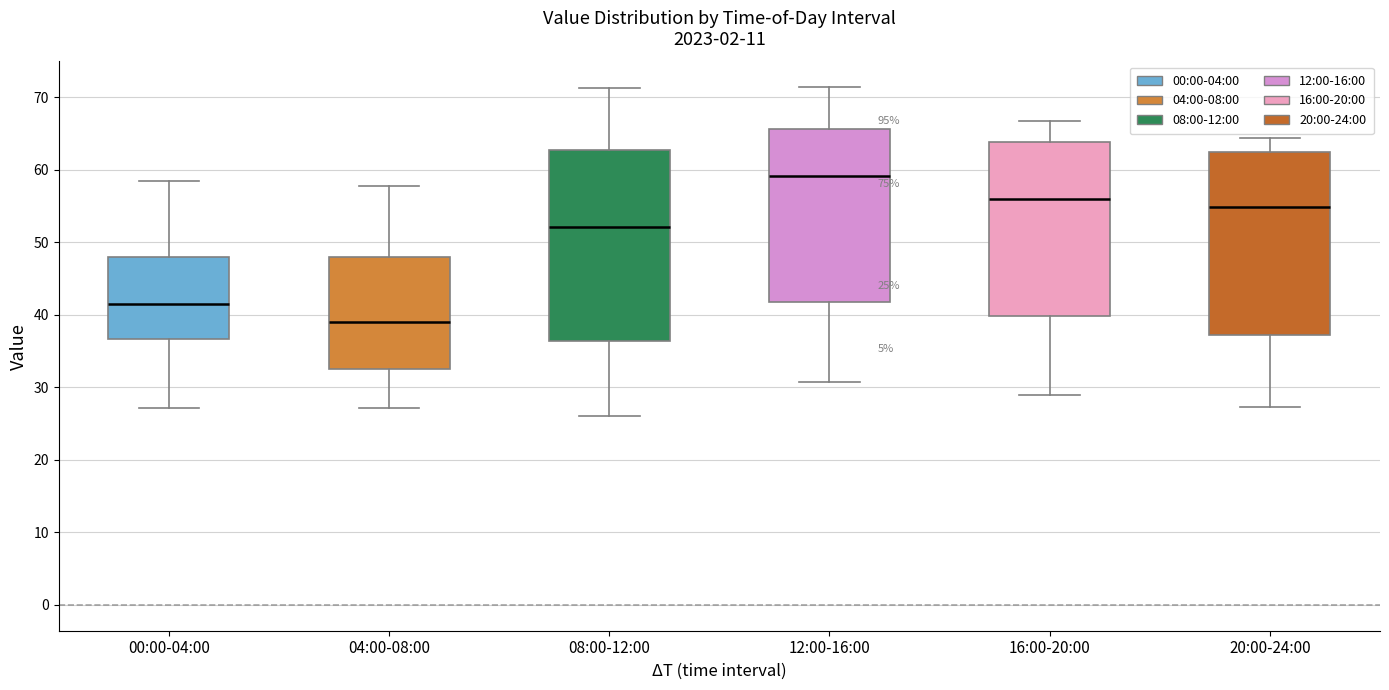

Which box's median line is the lowest?

04:00-08:00